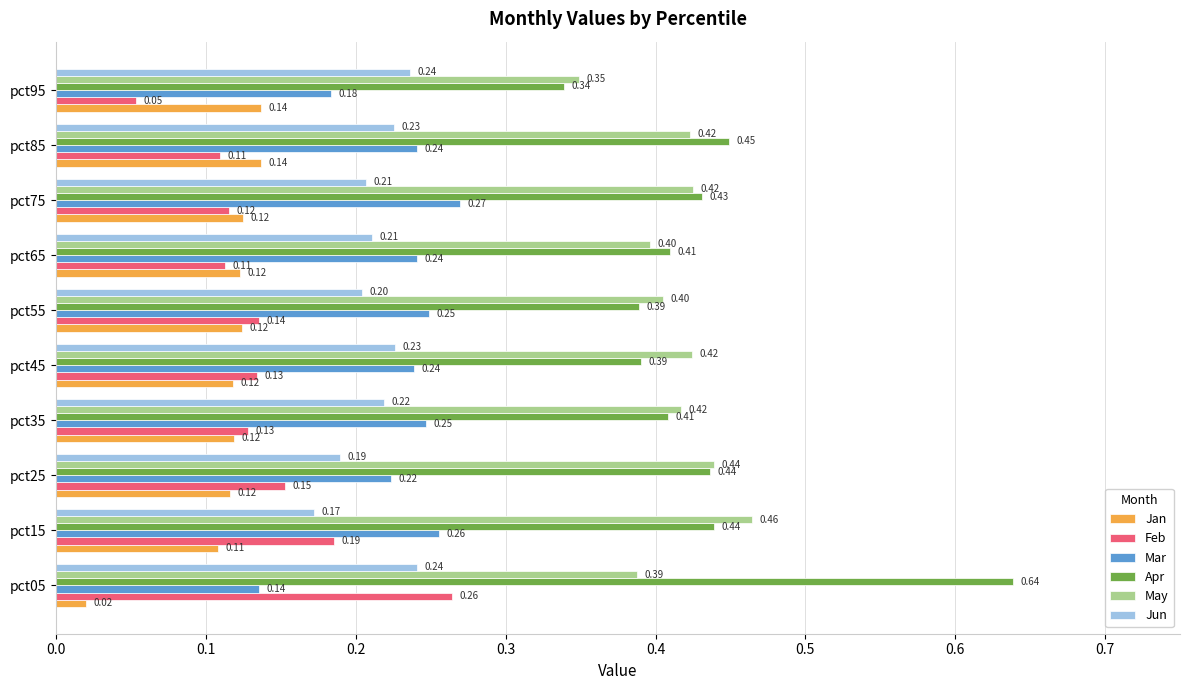

Which series has the largest total across all categories?

Apr